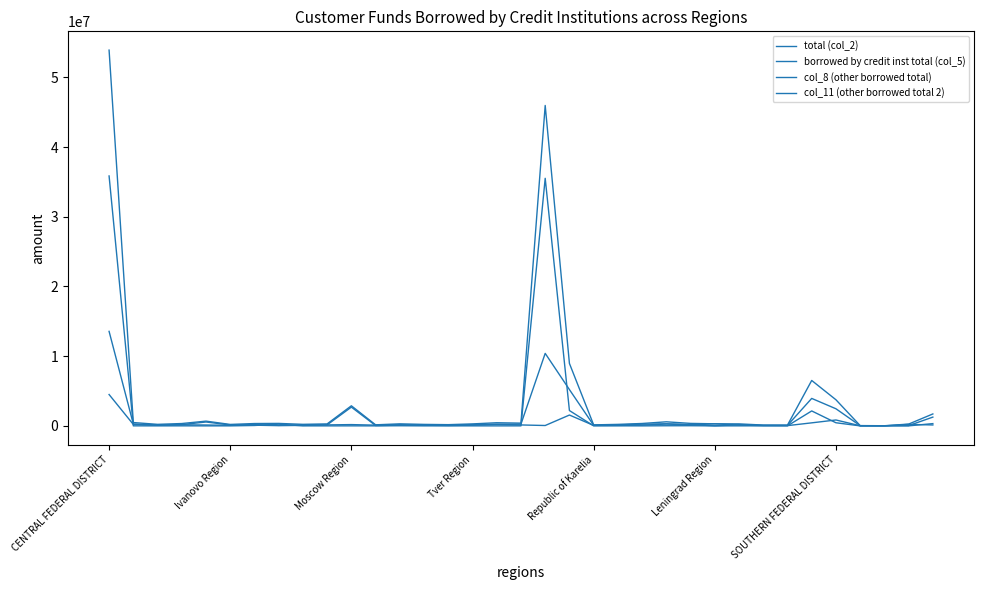

What is the value of the col_8 (other borrowed total) point at the 31st from the left?

2453828